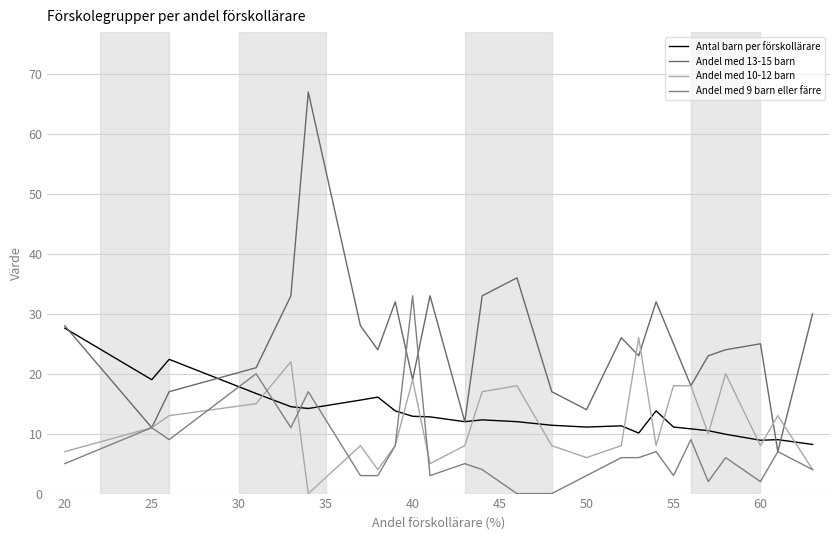

What are all the series names shown in the legend?

Antal barn per förskollärare, Andel med 13-15 barn, Andel med 10-12 barn, Andel med 9 barn eller färre